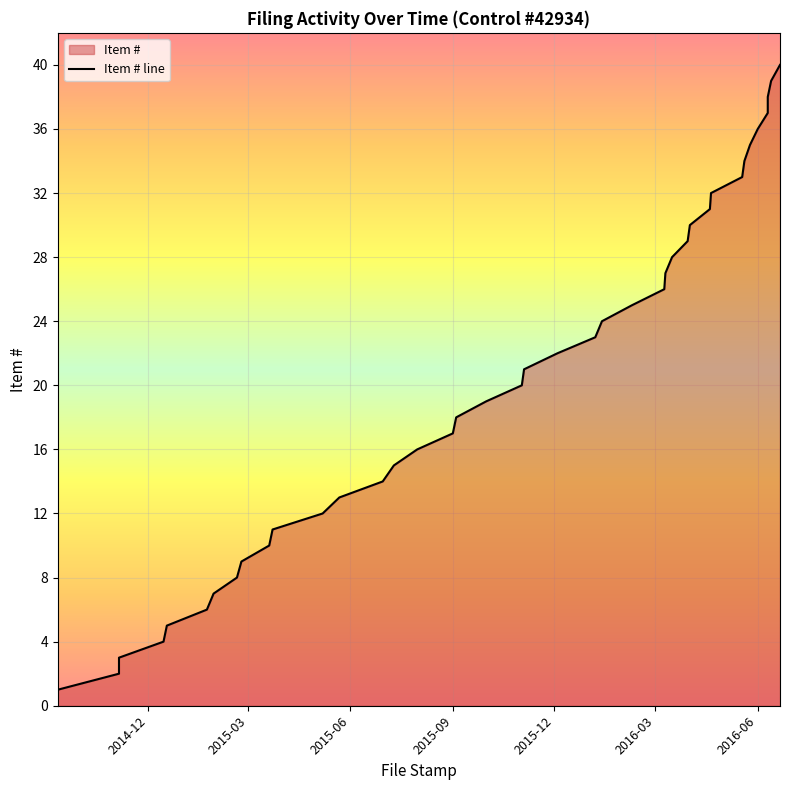

What is the minimum value shown in the chart?

1